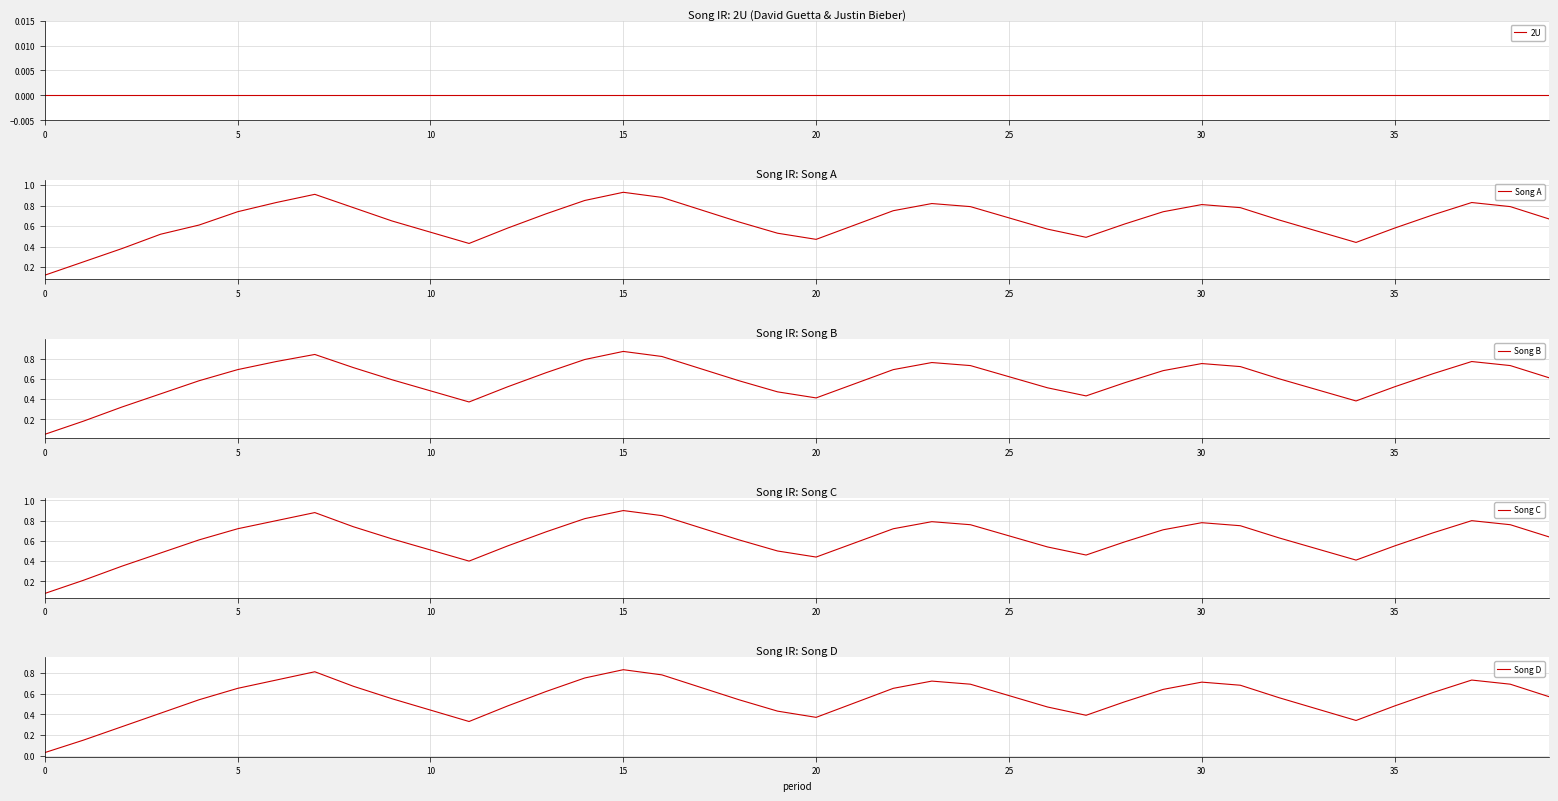

True or false: Song B and Song C cross at least once.

False